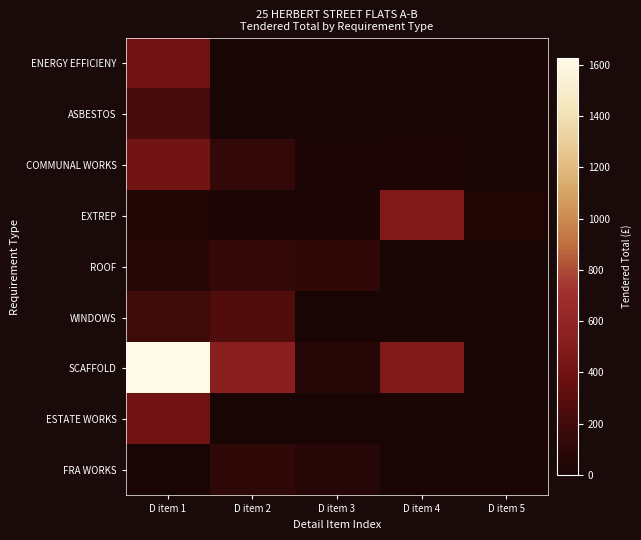

Rank the series by their maximum value, from lowest to highest.

FRA WORKS, ROOF, ASBESTOS, WINDOWS, ENERGY EFFICIENY, ESTATE WORKS, COMMUNAL WORKS, EXTREP, SCAFFOLD